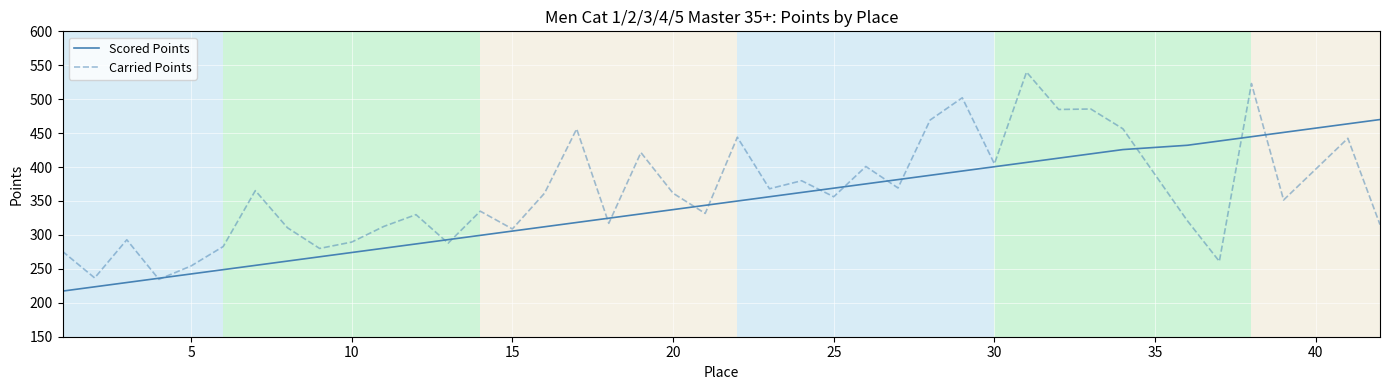

At how many categories does at least one series exceed 497?

3